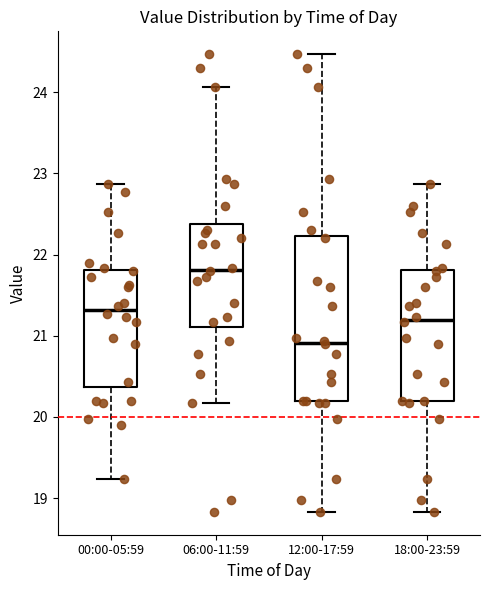

Reading left to right, read every box against the y-axis: the position of its median line, the range the box covers, and the ends of its whiskers. The values are not printed on the chart, so give them approximately, as read against the axis.

00:00-05:59: median 21.3, box 20.4 to 21.8, whiskers 19.2 to 22.9
06:00-11:59: median 21.8, box 21.1 to 22.4, whiskers 20.2 to 24.1
12:00-17:59: median 20.9, box 20.2 to 22.2, whiskers 18.8 to 24.5
18:00-23:59: median 21.2, box 20.2 to 21.8, whiskers 18.8 to 22.9